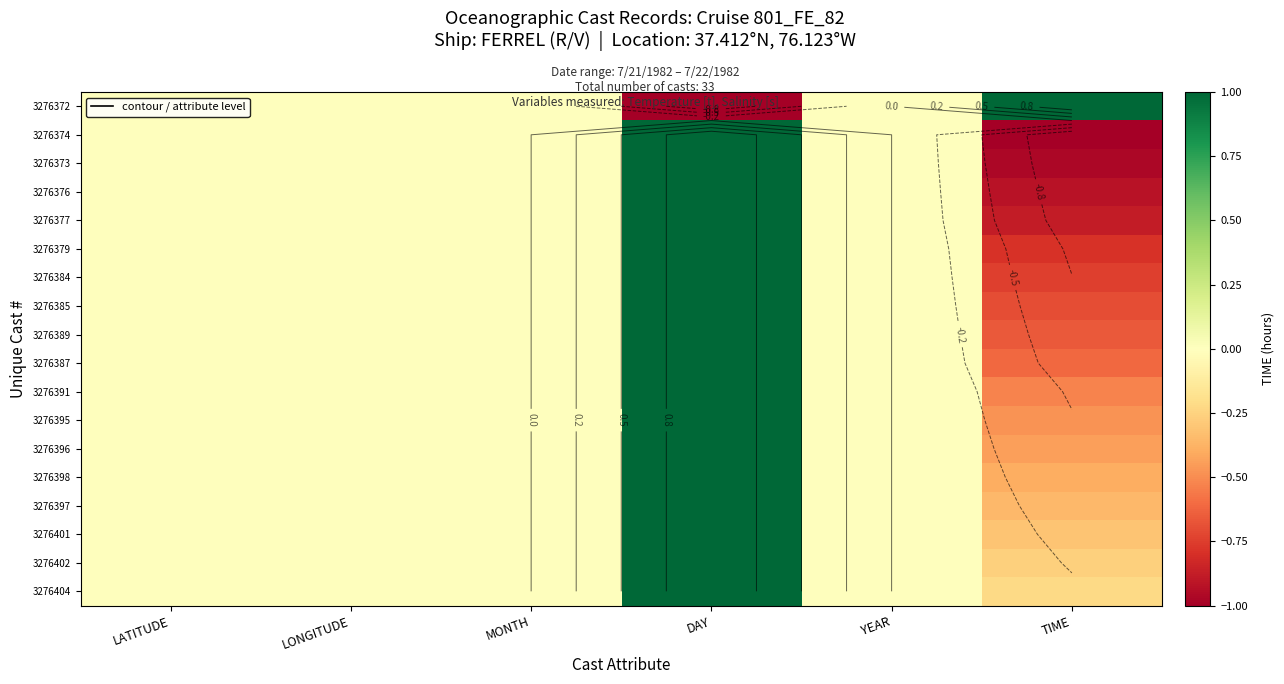

What is the smallest value displayed?

-1.0